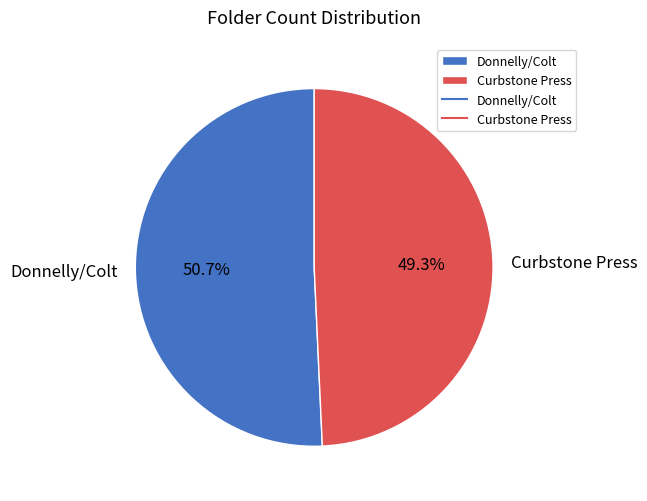

The Curbstone Press slice represents 49% of the pie. True or false?

True